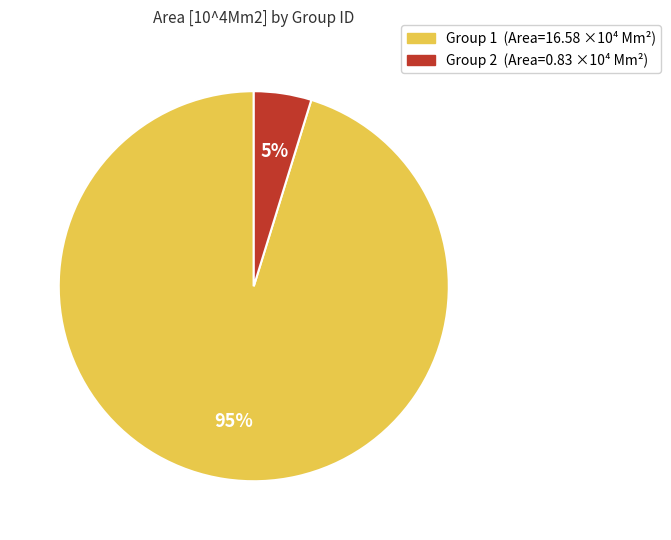

To the nearest percent, what is the difference between the largest and smallest slice percentages?

90%